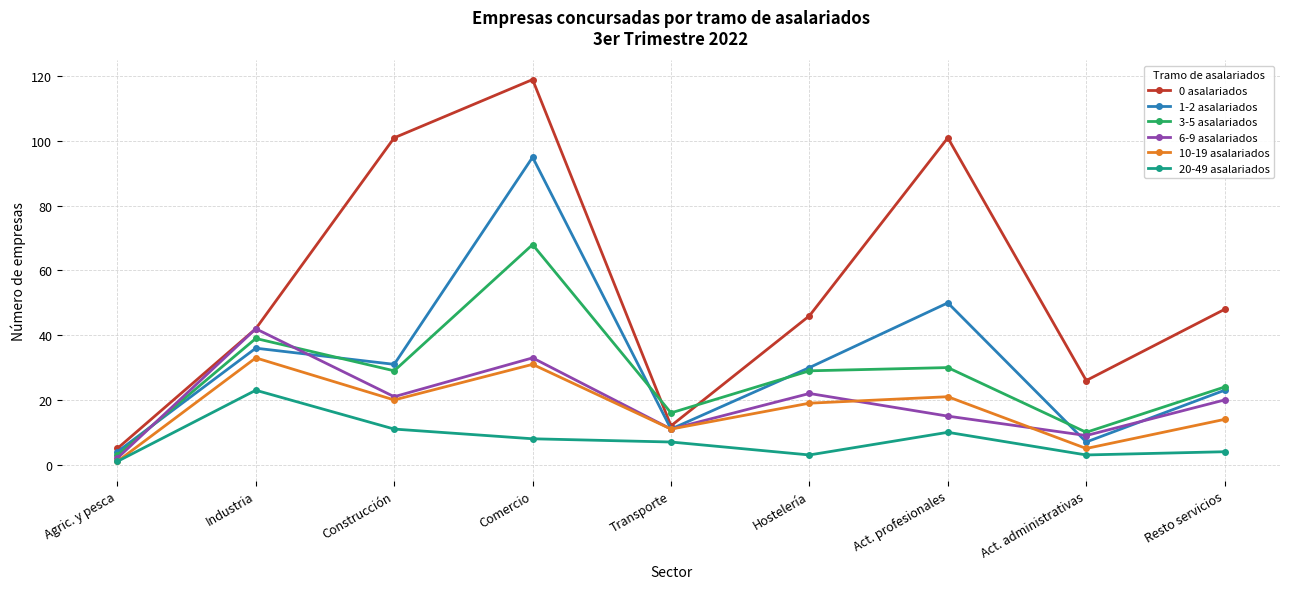

Reading left to right, transcribe all the data shown in this chart.

0 asalariados: Agric. y pesca=5	Industria=42	Construcción=101	Comercio=119	Transporte=12	Hostelería=46	Act. profesionales=101	Act. administrativas=26	Resto servicios=48
1-2 asalariados: Agric. y pesca=4	Industria=36	Construcción=31	Comercio=95	Transporte=11	Hostelería=30	Act. profesionales=50	Act. administrativas=7	Resto servicios=23
3-5 asalariados: Agric. y pesca=3	Industria=39	Construcción=29	Comercio=68	Transporte=16	Hostelería=29	Act. profesionales=30	Act. administrativas=10	Resto servicios=24
6-9 asalariados: Agric. y pesca=2	Industria=42	Construcción=21	Comercio=33	Transporte=11	Hostelería=22	Act. profesionales=15	Act. administrativas=9	Resto servicios=20
10-19 asalariados: Agric. y pesca=1	Industria=33	Construcción=20	Comercio=31	Transporte=11	Hostelería=19	Act. profesionales=21	Act. administrativas=5	Resto servicios=14
20-49 asalariados: Agric. y pesca=1	Industria=23	Construcción=11	Comercio=8	Transporte=7	Hostelería=3	Act. profesionales=10	Act. administrativas=3	Resto servicios=4